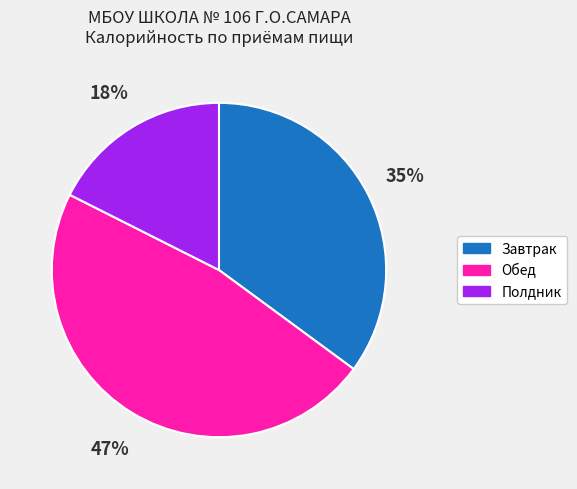

To the nearest percent, what portion does Завтрак represent?

35%